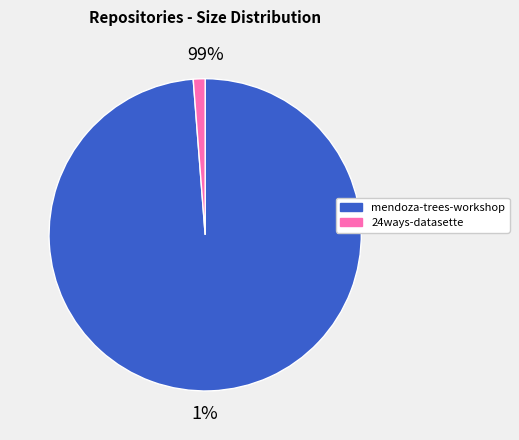

Which slice is the largest?

mendoza-trees-workshop